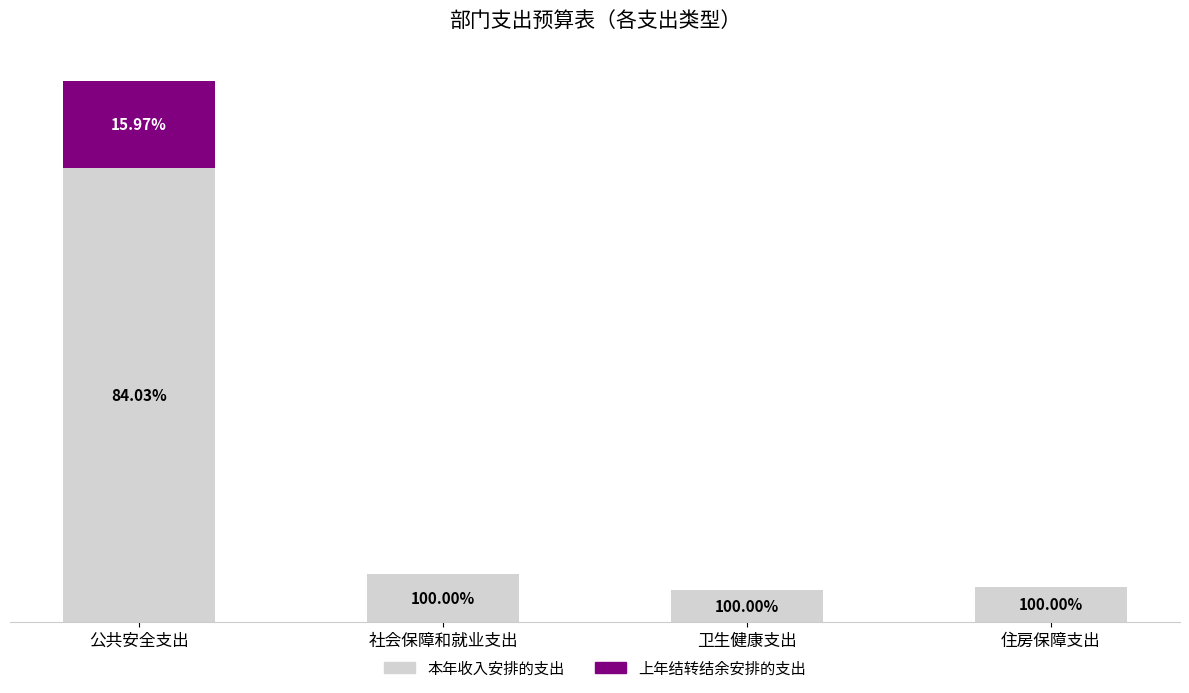

What are all the series names shown in the legend?

本年收入安排的支出, 上年结转结余安排的支出